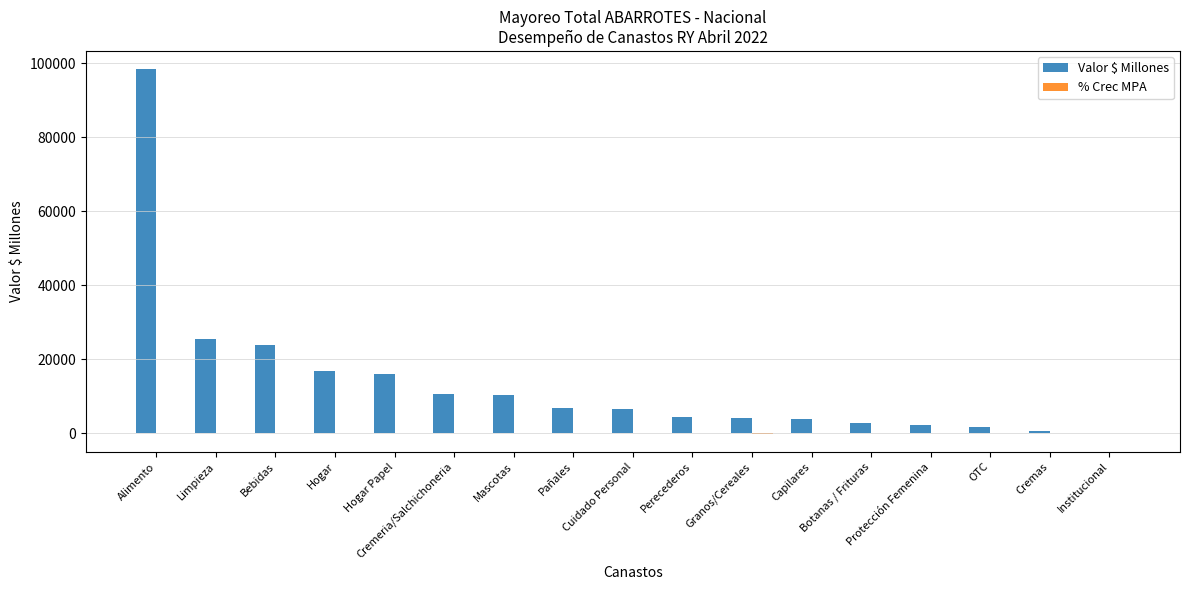

Which series has the largest total across all categories?

Valor $ Millones